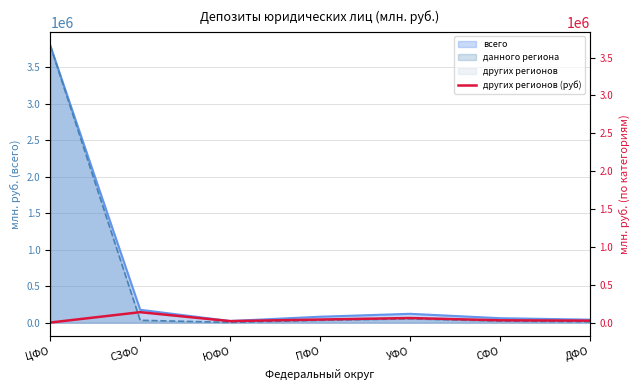

How many interior local peaks (higher than both neighbors) does the data have?

2